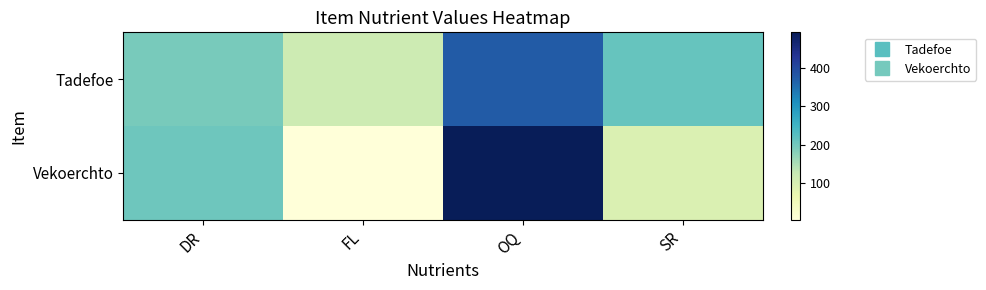

At which category is the sum across all series the highest?

OQ